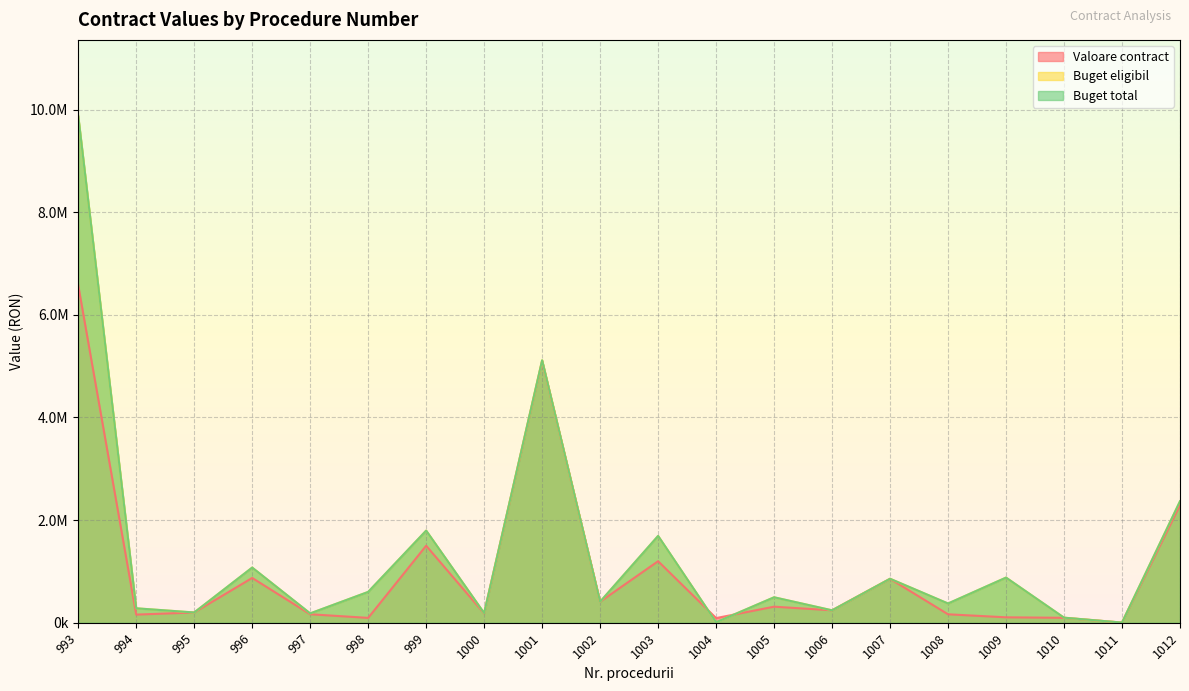

True or false: Buget total has a value of 857142.9 at 1007.

True